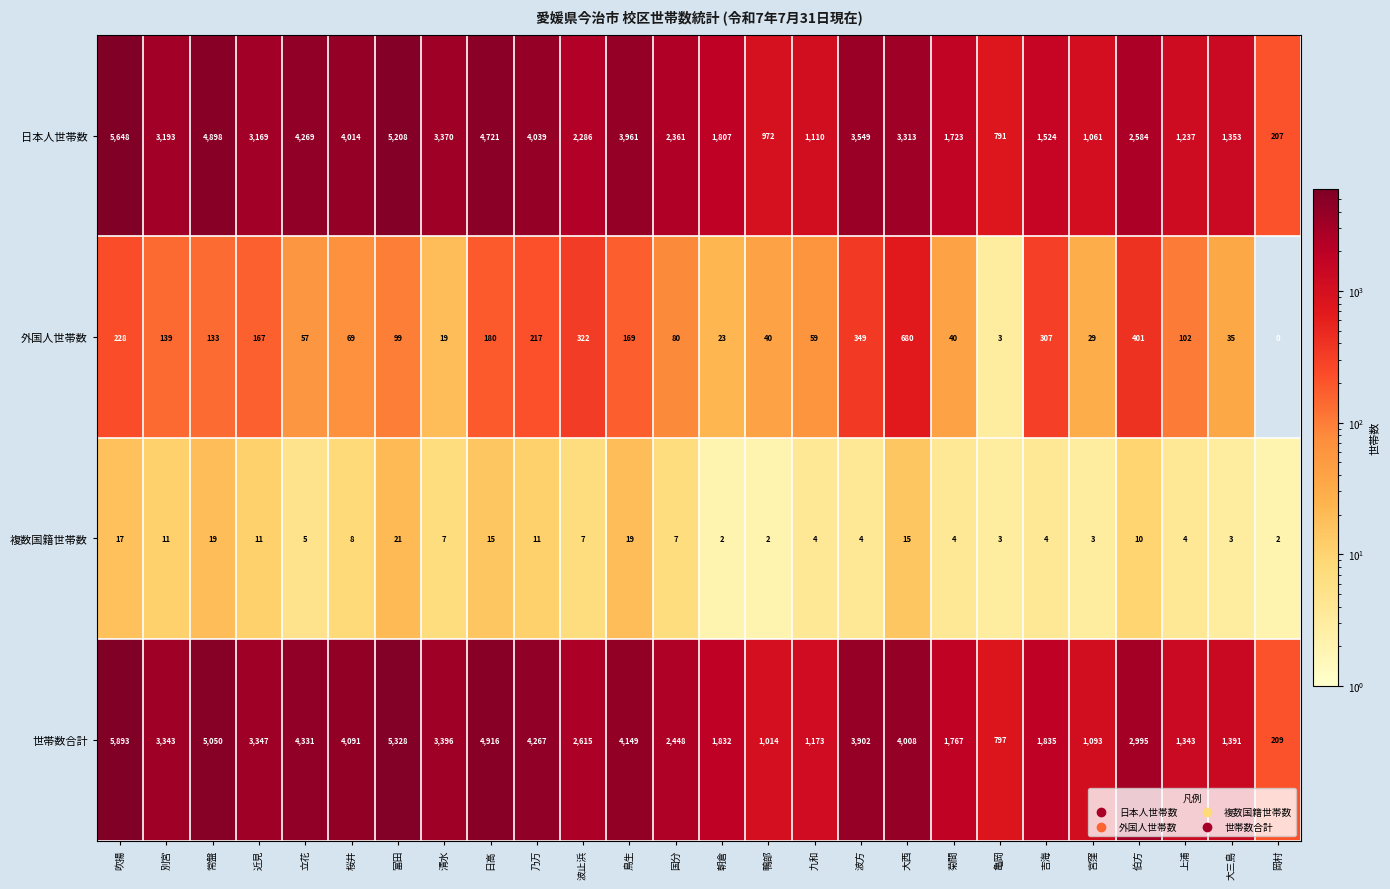

Is it true that 世帯数合計 equals 2360 at 波方?

False